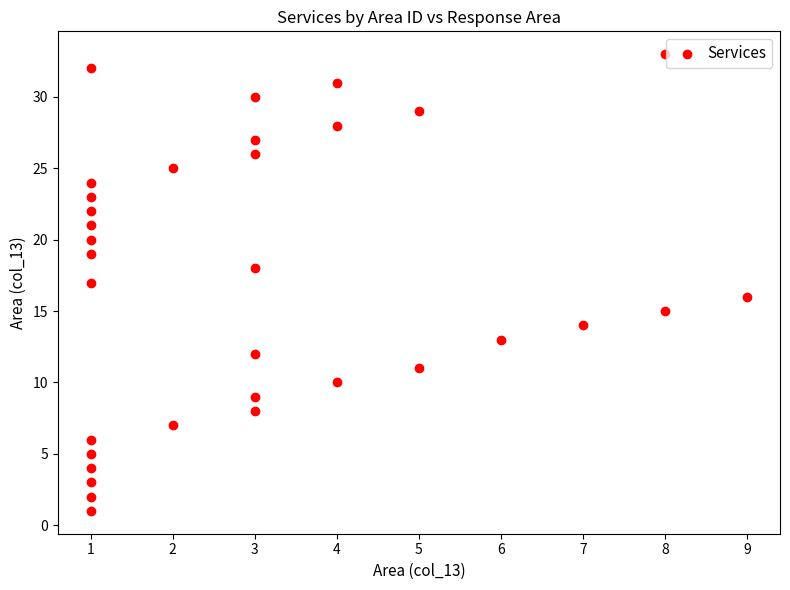

What is the range of X values (max minus min)?

8